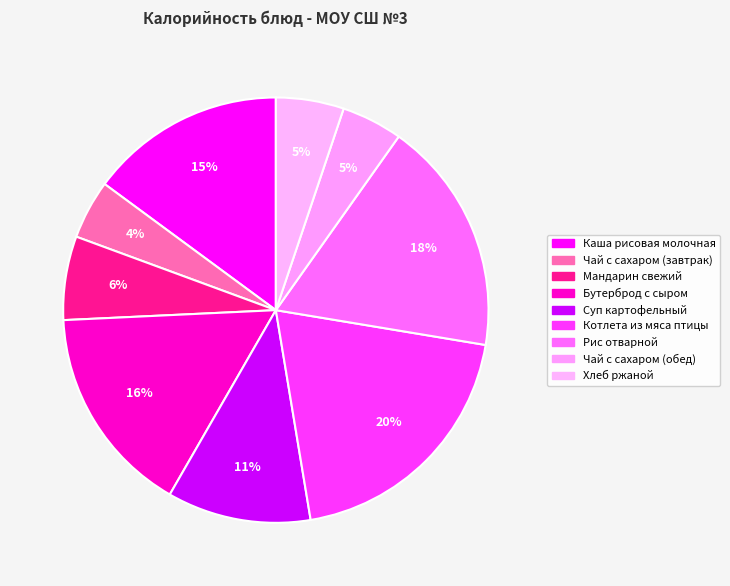

How many segments does this pie chart have?

9